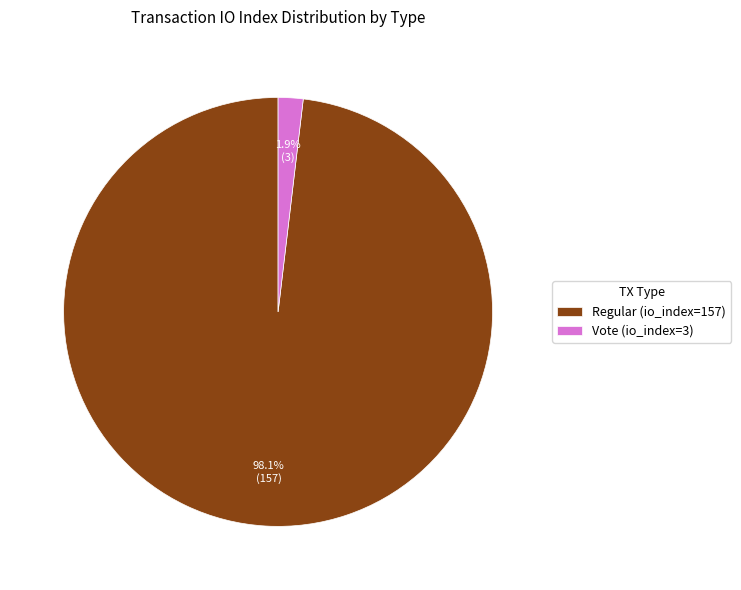

What is the total percentage of Regular (io_index=157) and Vote (io_index=3)?

100.0%